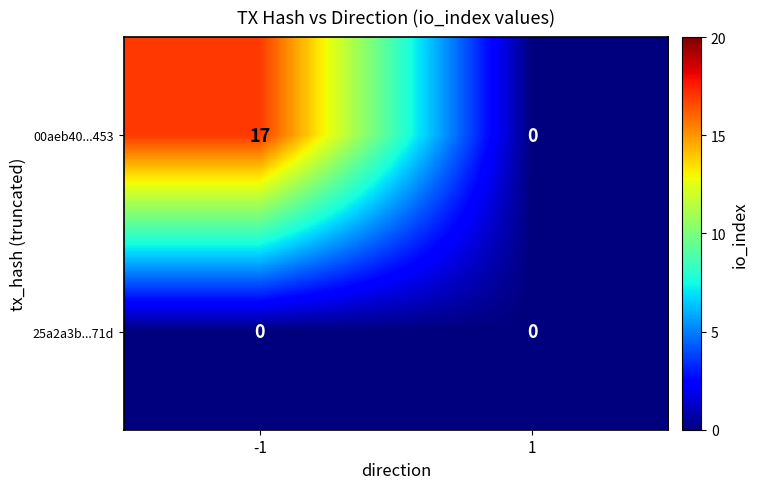

What value does the 00aeb40...453 series have at -1, to the nearest 5?

15